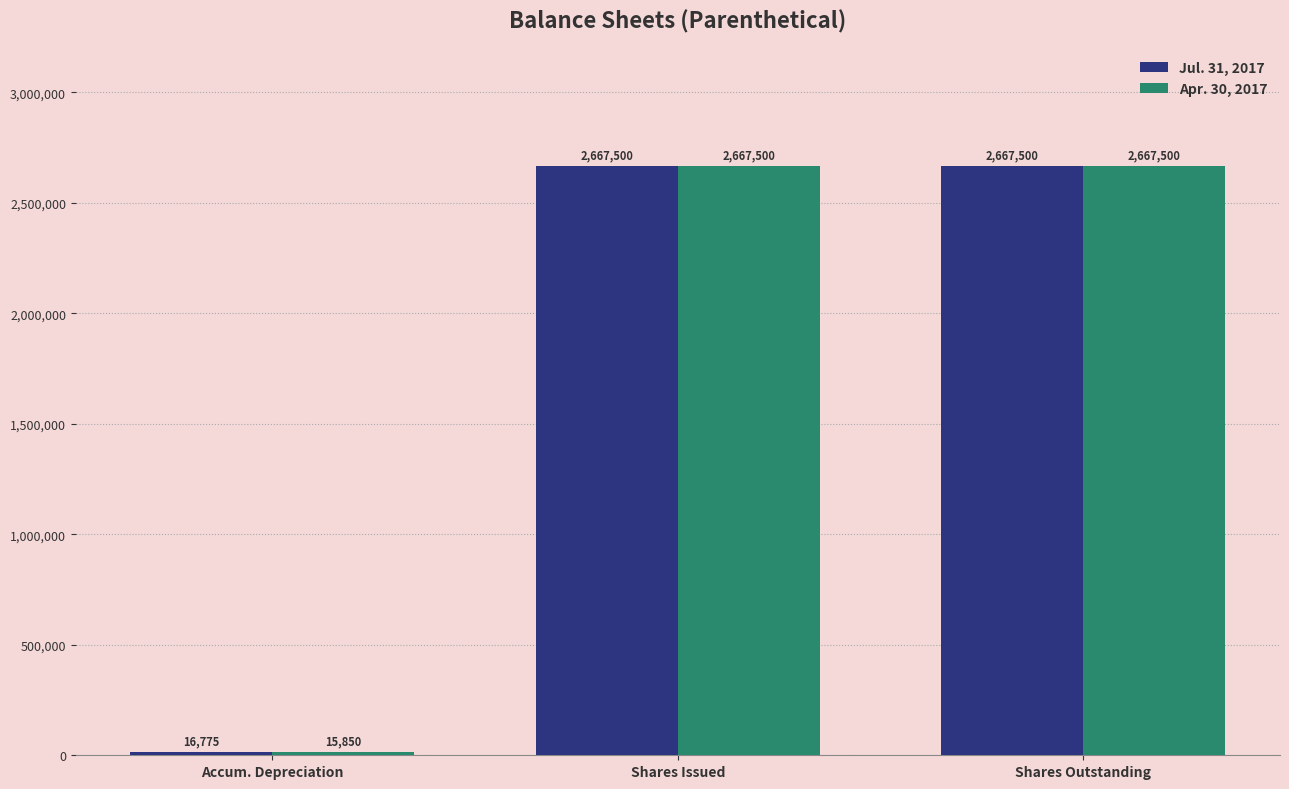

Rank the series by their average value, from highest to lowest.

Jul. 31, 2017, Apr. 30, 2017